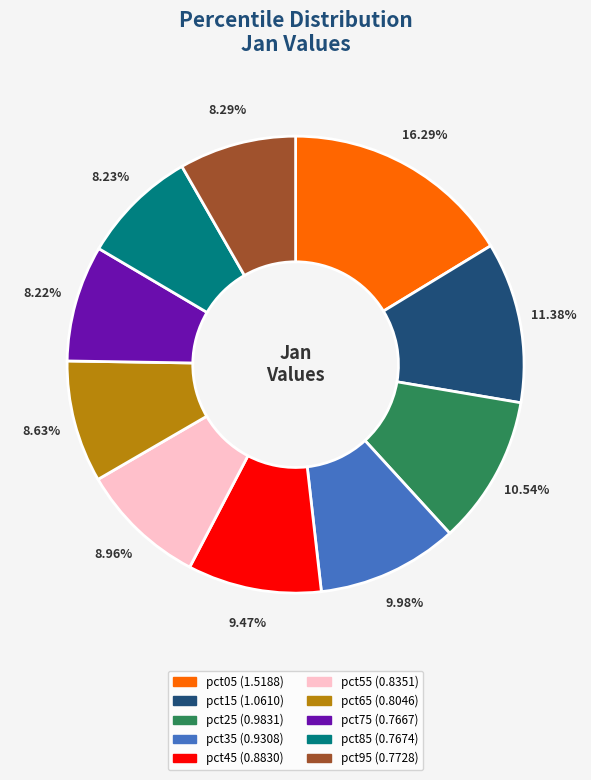

Count the number of slices in the pie.

10